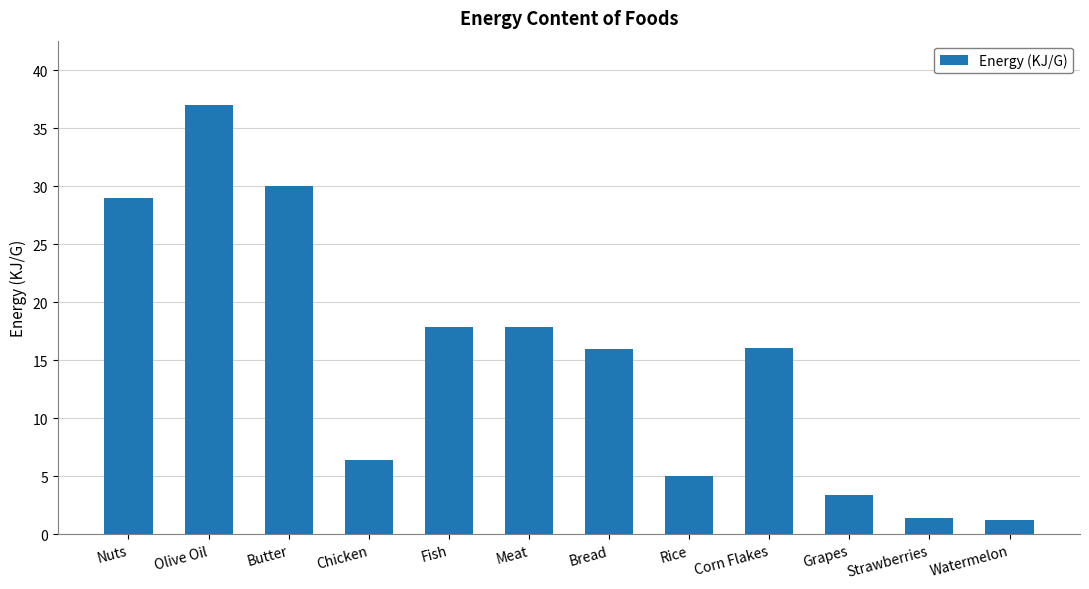

What is the maximum value shown in the chart?

37.0